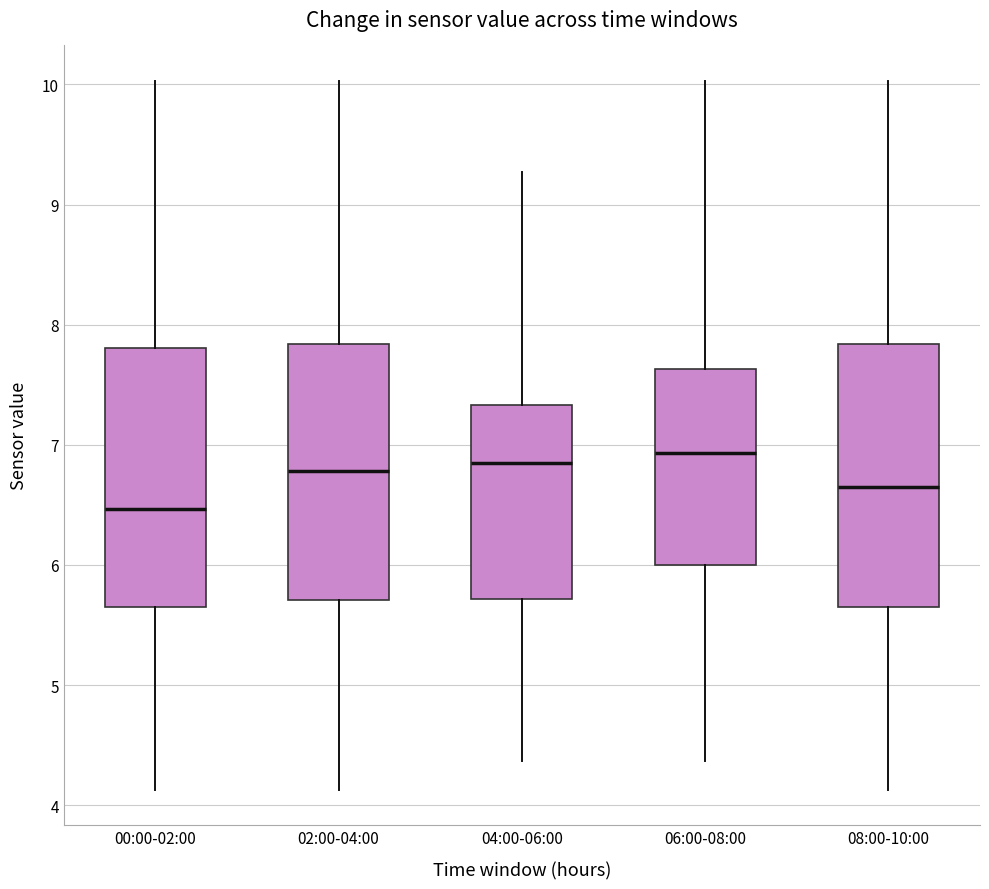

Which box has the lowest median line?

00:00-02:00